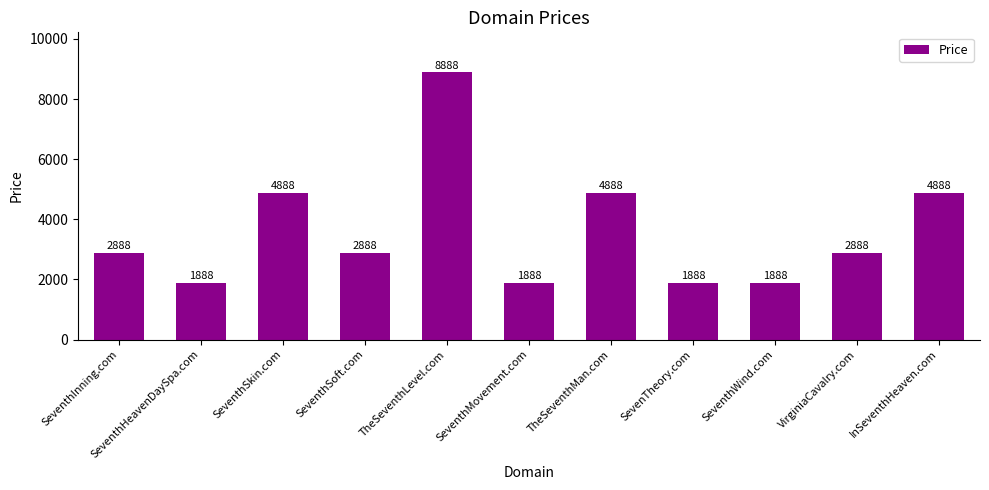

Reading left to right, extract all data points from this chart.

2888	1888	4888	2888	8888	1888	4888	1888	1888	2888	4888